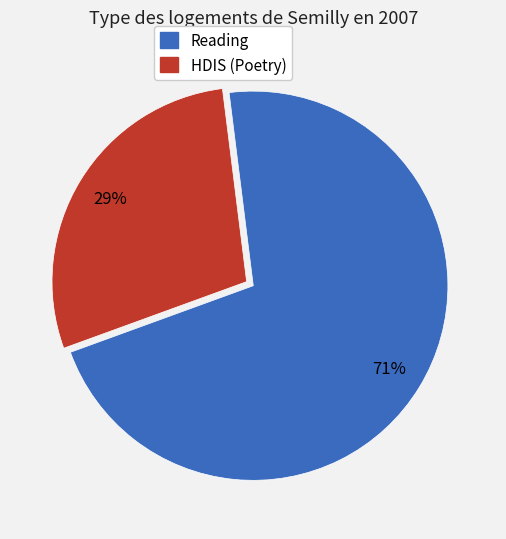

To the nearest percent, what is the average slice percentage?

50%